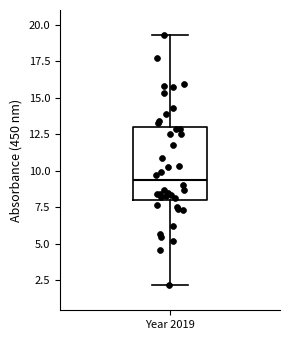

Transcribe this box plot: give where the median line is, the range the box spans, and where the two whiskers end, as read against the y-axis. The values are not printed on the chart, so give them approximately, as read against the axis.

median 9.5, box 8.0 to 13.0, whiskers 2.0 to 19.5